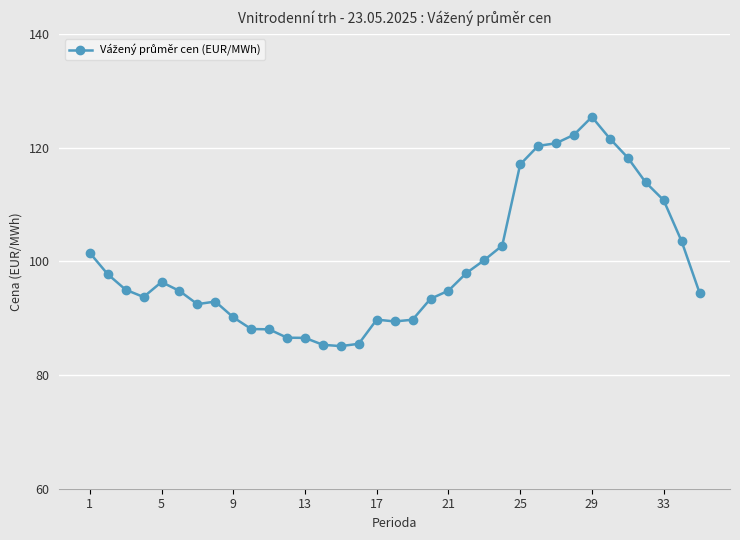

What is the average value?

99.6